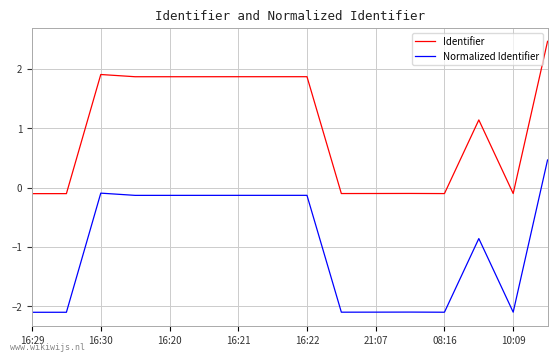

What is the difference between the maximum and minimum values in the Normalized Identifier series?

2.6